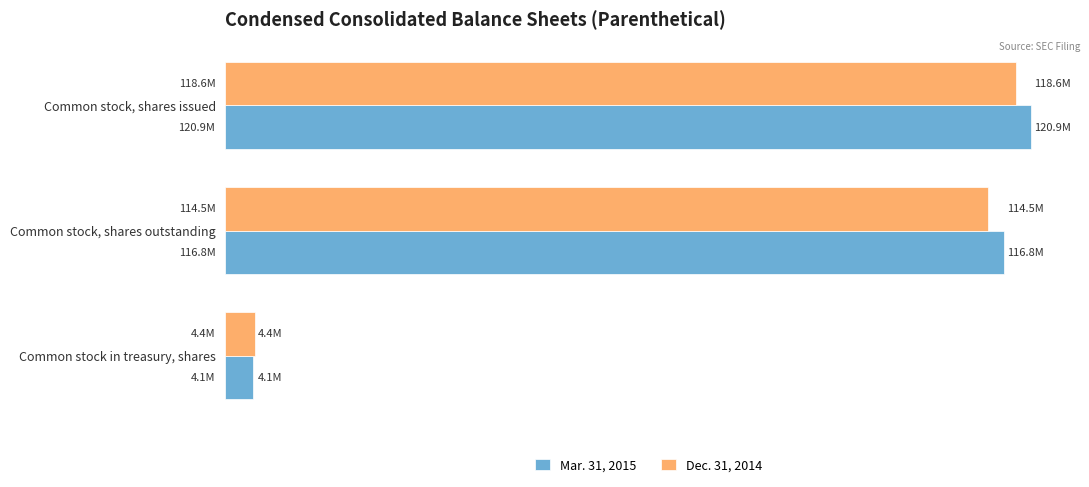

List the labels in order of Mar. 31, 2015 value, smallest first.

Common stock in treasury, shares, Common stock, shares outstanding, Common stock, shares issued